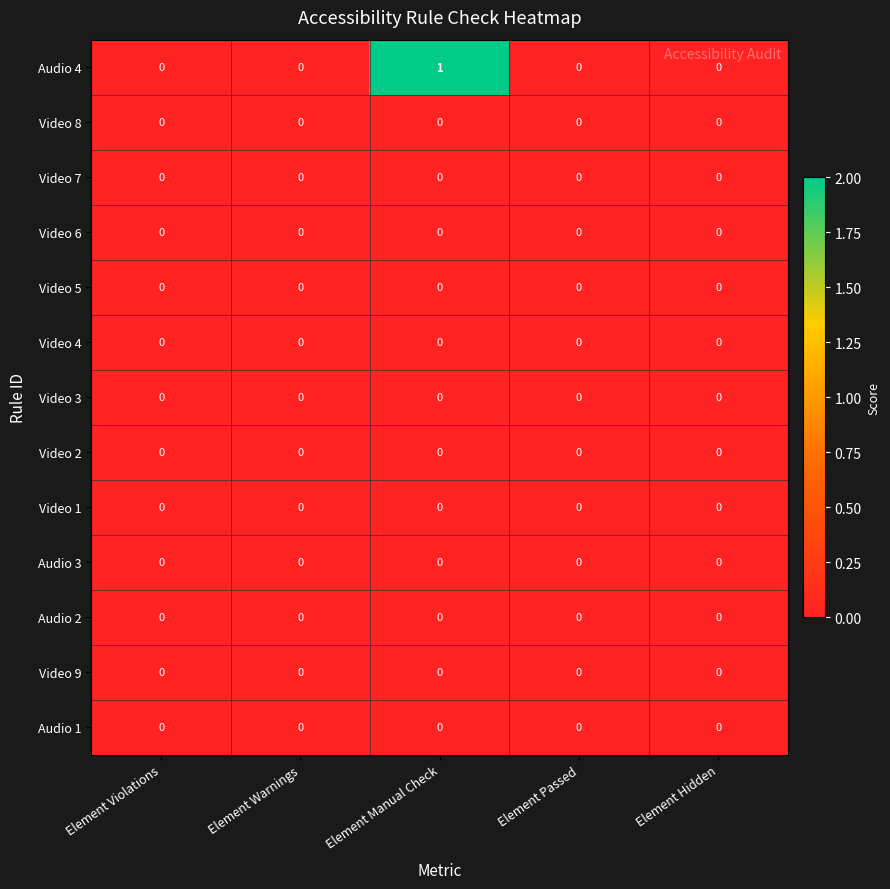

Which series has the largest range (max minus min)?

Audio 4